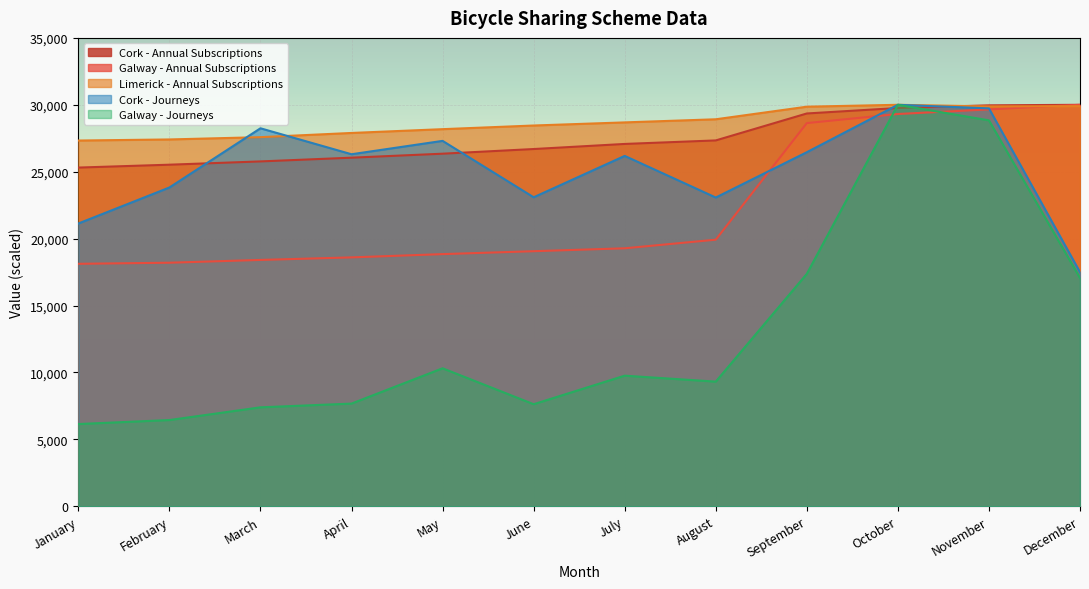

The Galway - Annual Subscriptions series shows 29311.6 at October. True or false?

True